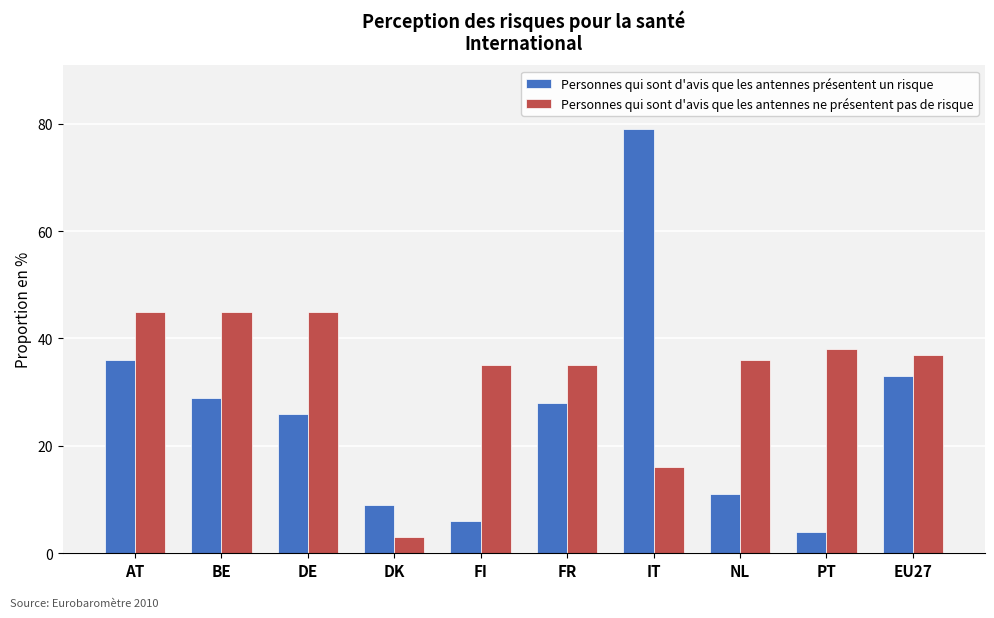

Where does the Personnes qui sont d'avis que les antennes ne présentent pas de risque series first go above 37?

AT